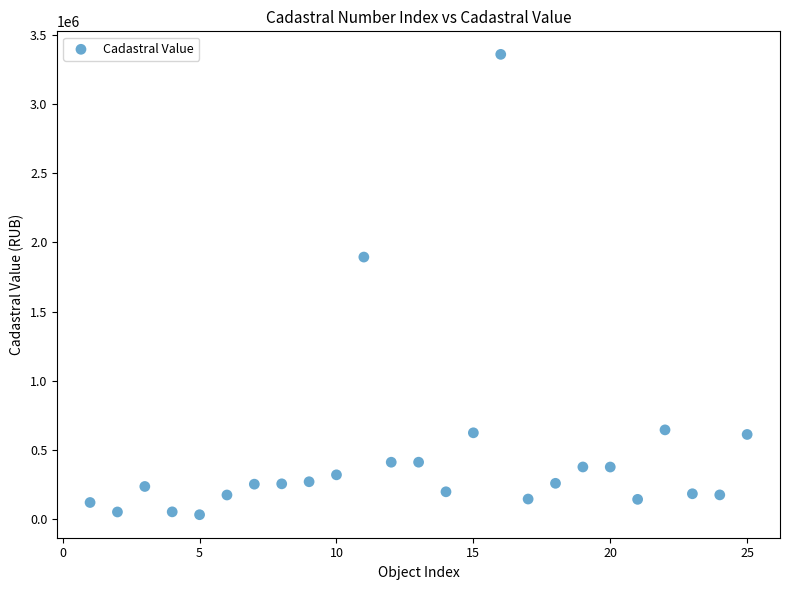

What is the range of Y values (max minus min)?

3325653.1